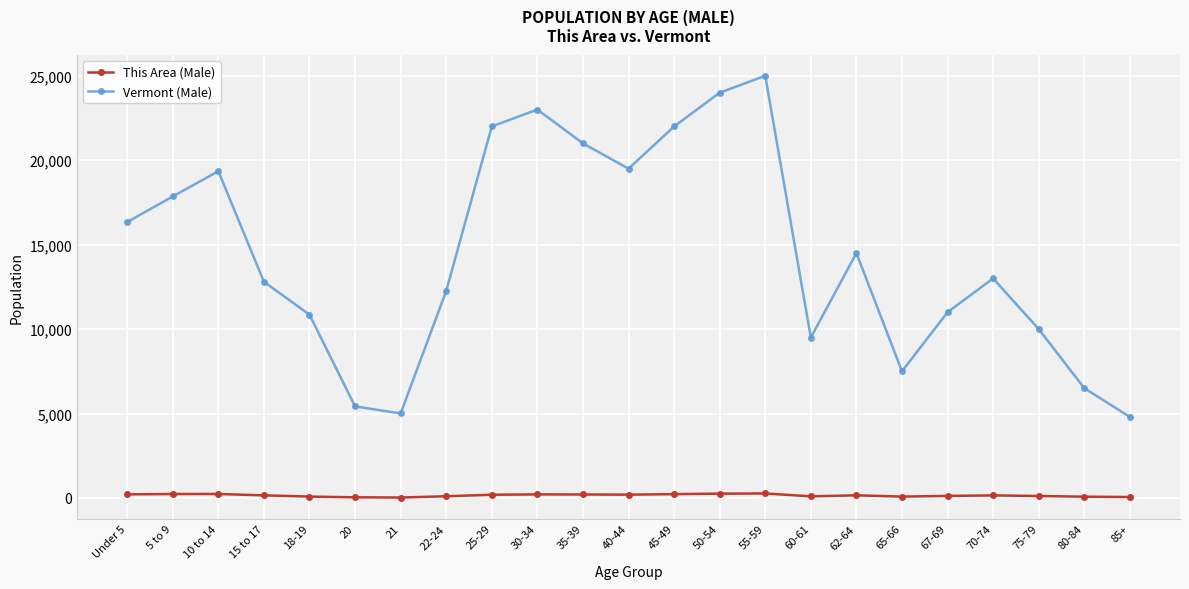

What is the sum of the This Area (Male) values at 15 to 17 and 10 to 14?

387